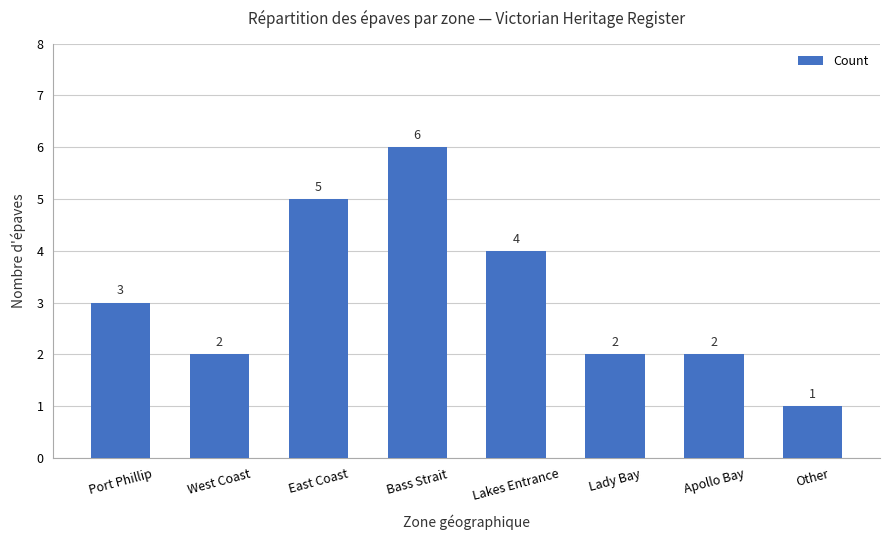

How many values are between 2 and 5?

6